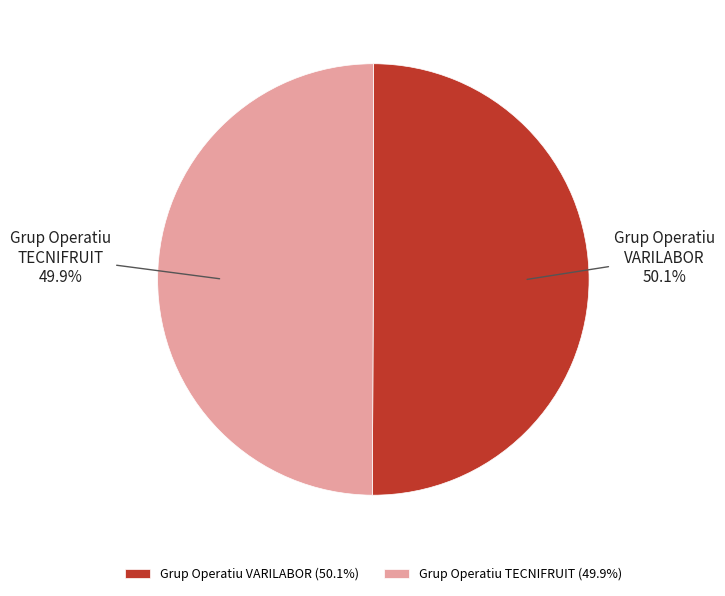

What percentage is the Grup Operatiu TECNIFRUIT slice, to the nearest percent?

50%